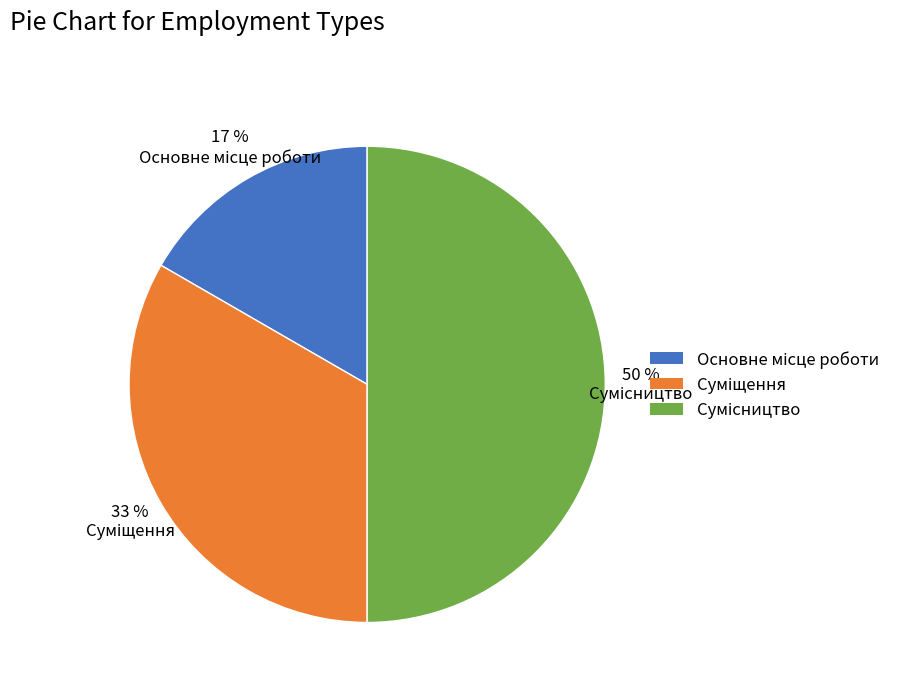

To the nearest percent, what is the difference between the largest and smallest slice percentages?

33%